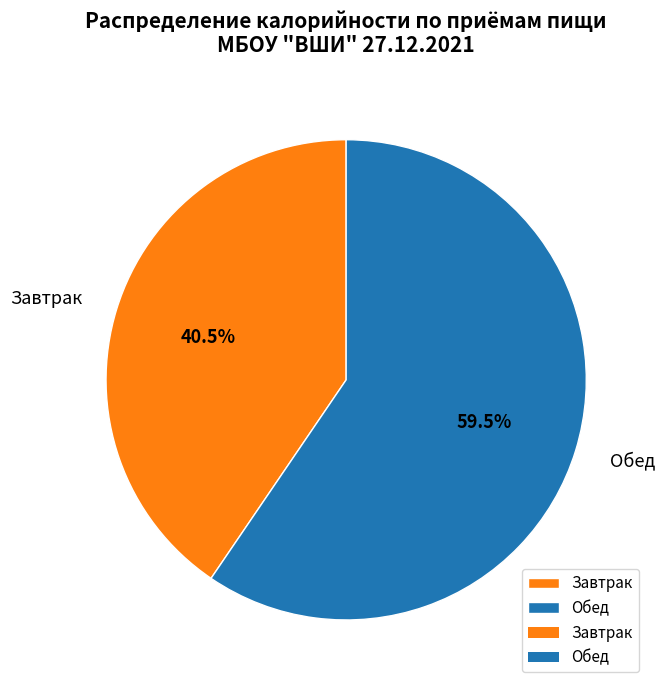

Which slice represents more than half of the pie?

Обед